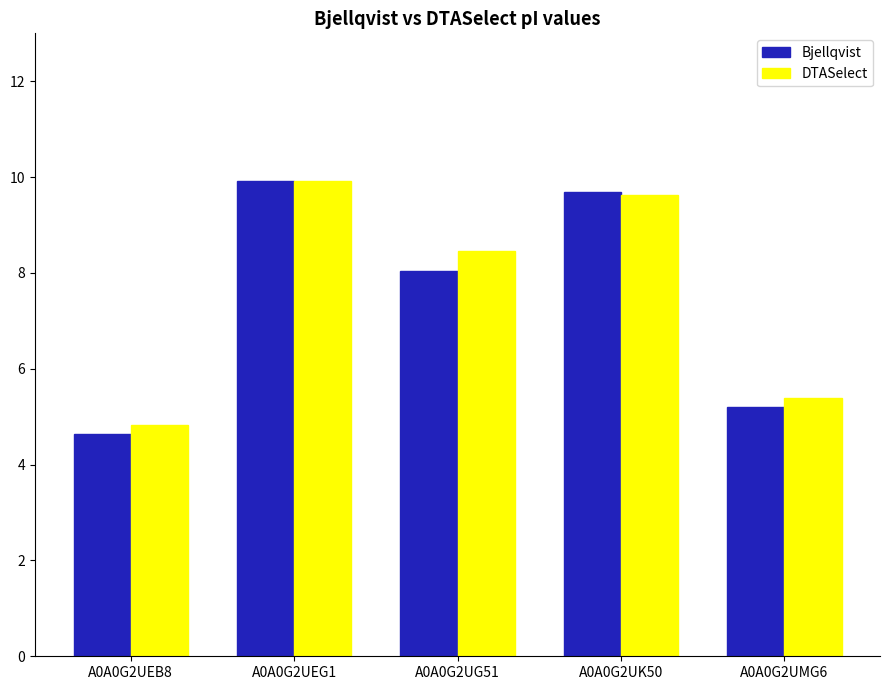

What is the label of the 2nd bar from the left?

A0A0G2UEG1